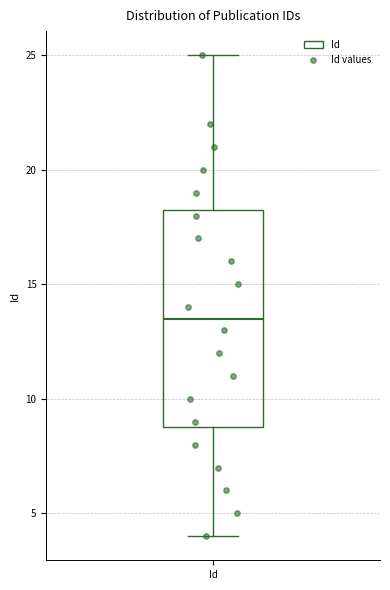

Transcribe this box plot: give where the median line is, the range the box spans, and where the two whiskers end, as read against the y-axis. The values are not printed on the chart, so give them approximately, as read against the axis.

median 13.5, box 9.0 to 18.5, whiskers 4.0 to 25.0